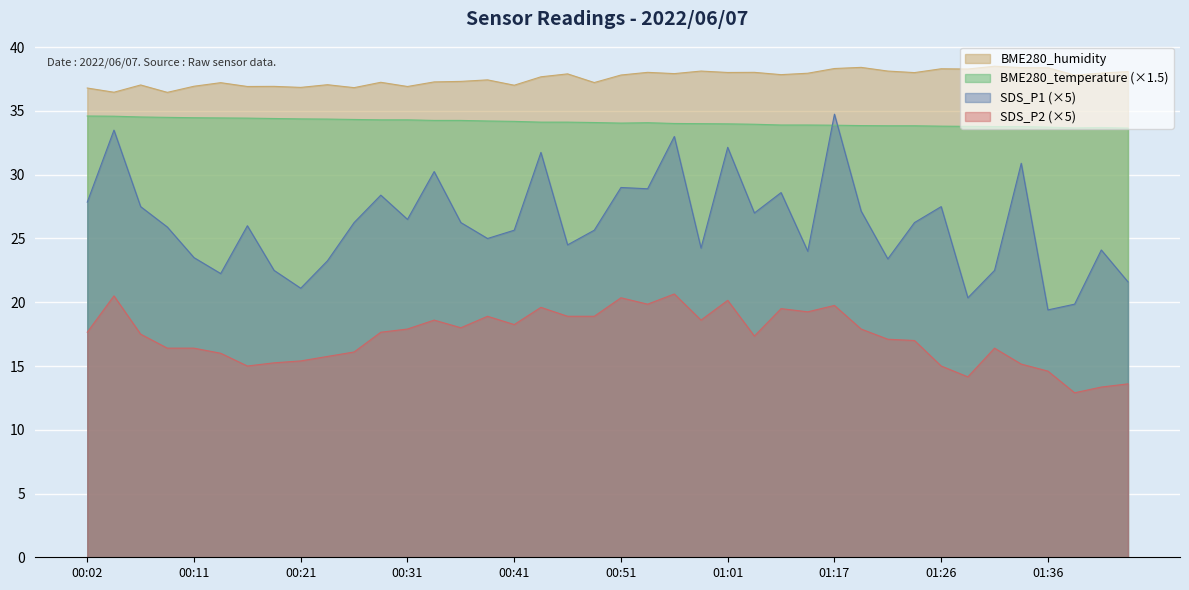

What is the label of the 22nd point from the right?

00:46